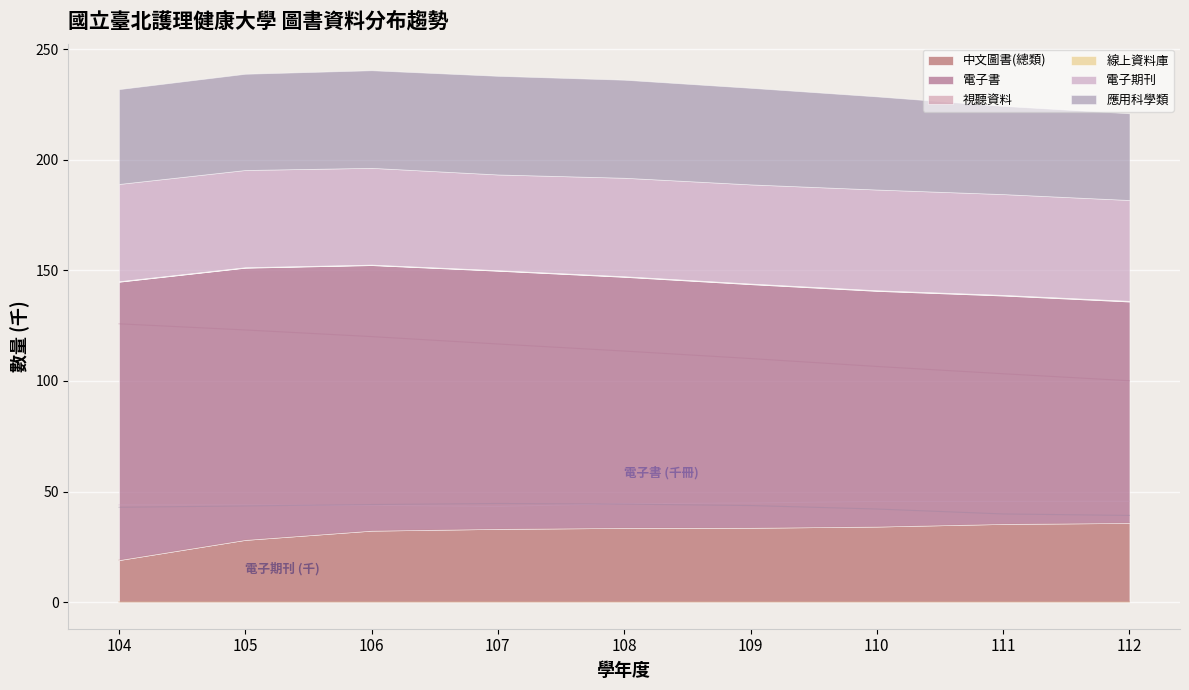

What is the value of the 電子期刊 point at the 9th from the left?

45.6